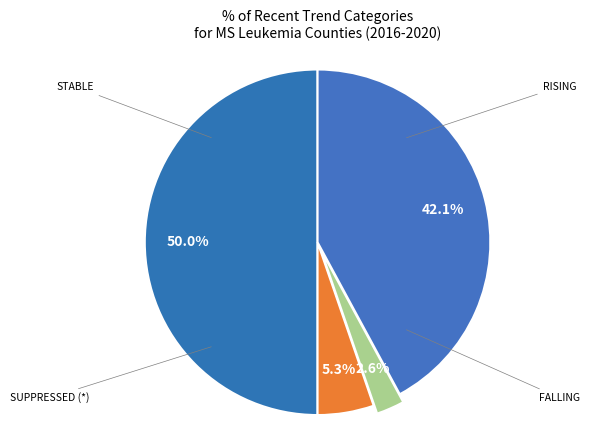

How many segments does this pie chart have?

4